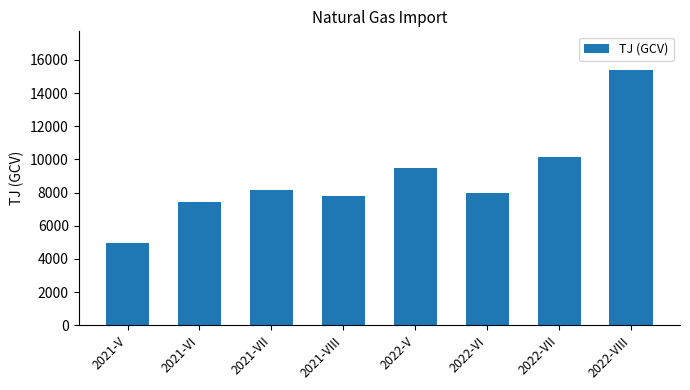

List the labels in order of value, smallest first.

2021-V, 2021-VI, 2021-VIII, 2022-VI, 2021-VII, 2022-V, 2022-VII, 2022-VIII